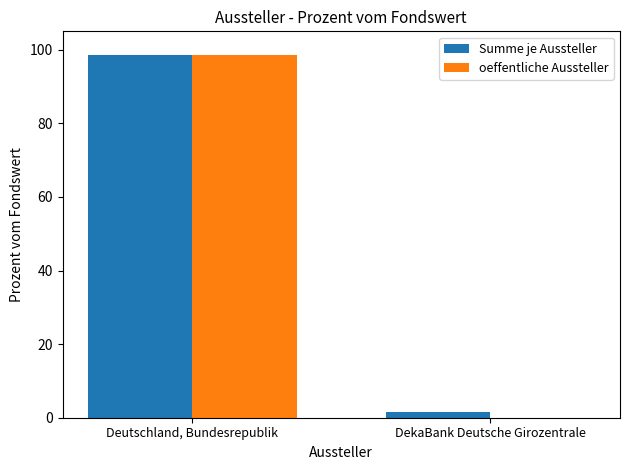

Reading left to right, what are all the values shown in this chart?

Summe je Aussteller: 98.5	1.5
oeffentliche Aussteller: 98.5	0.0